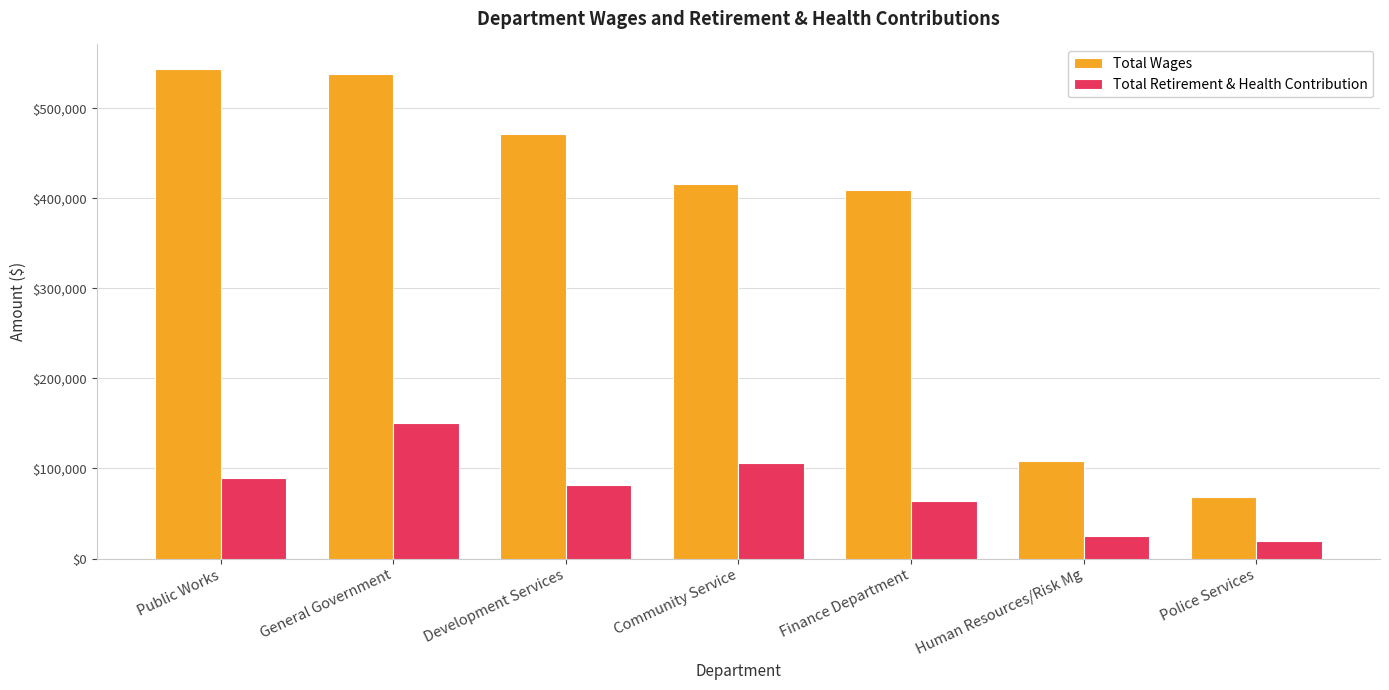

True or false: Total Wages has a value of 409359 at Finance Department.

True